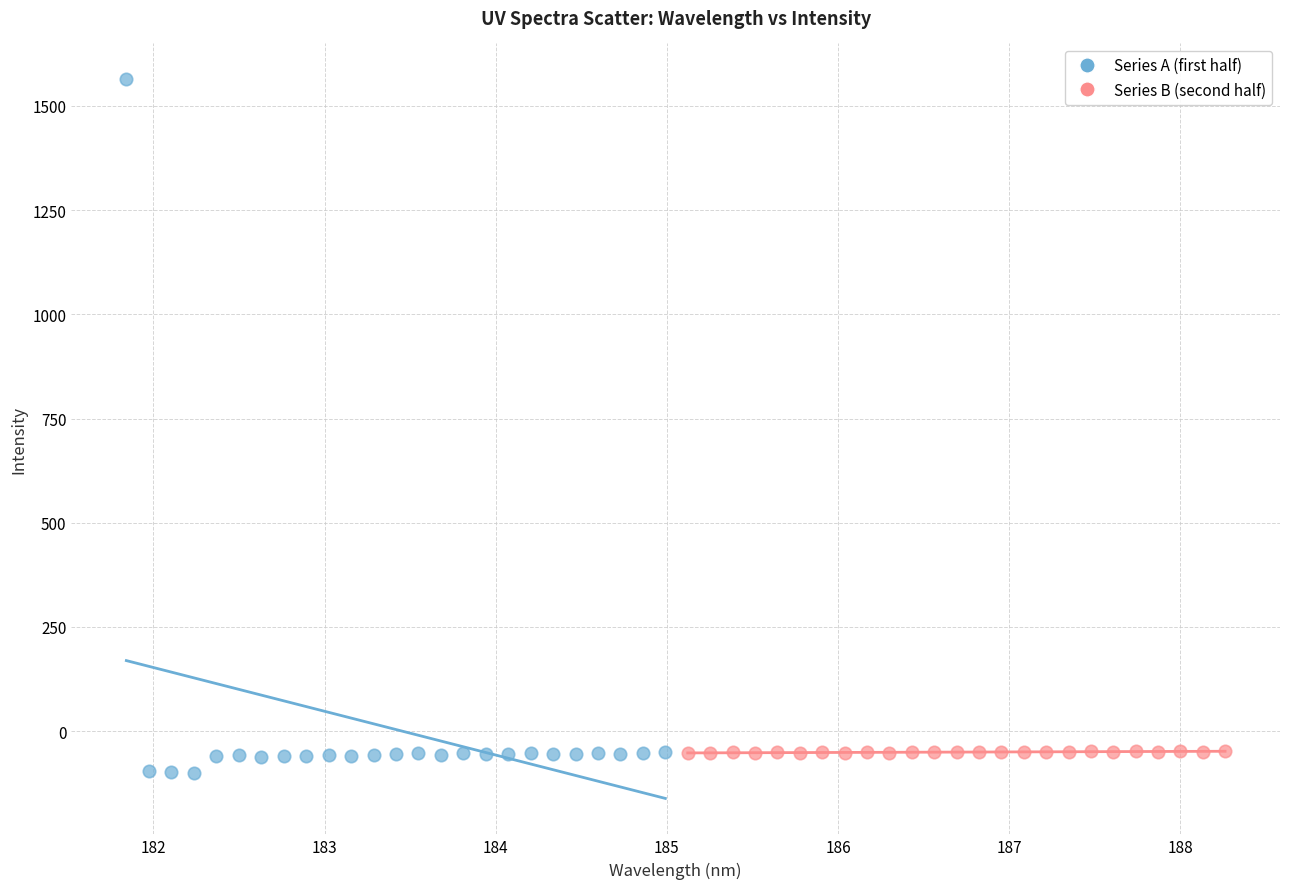

Which series has the widest spread of Y values?

Series A (first half)